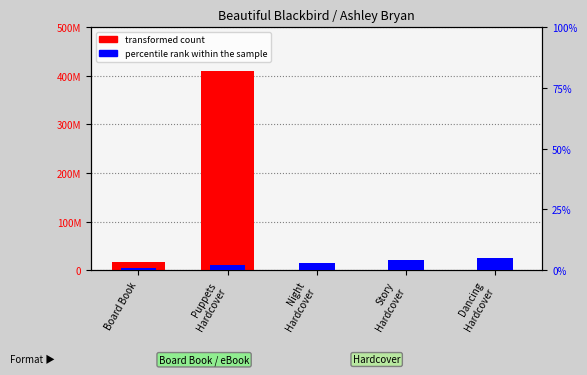

At which category is the sum across all series the highest?

Puppets
Hardcover